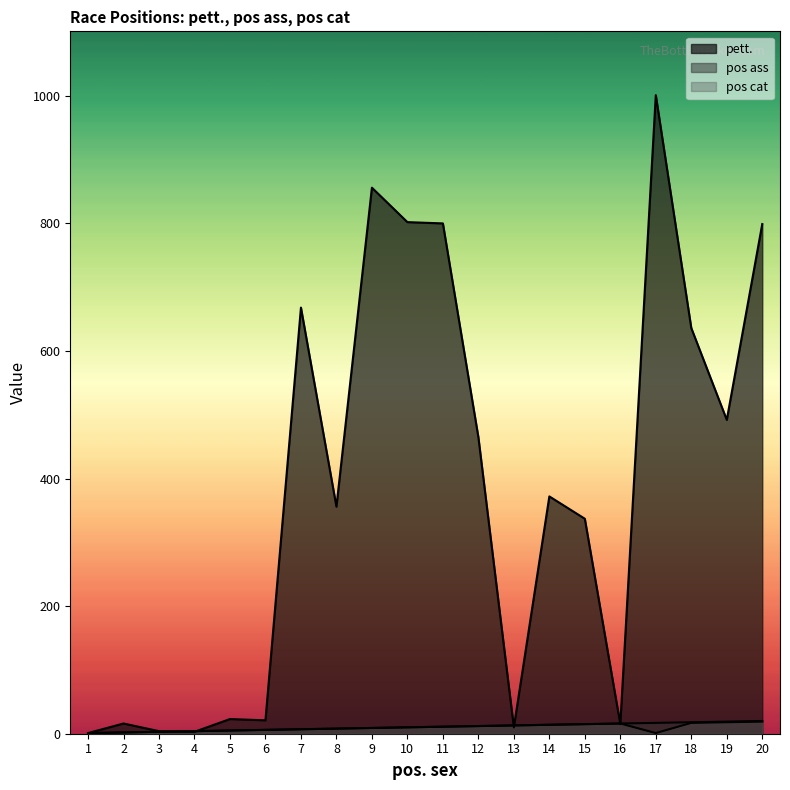

Reading left to right, what are all the values shown in this chart?

pett.: 1=1	2=16	3=4	4=3	5=23	6=21	7=668	8=356	9=856	10=802	11=800	12=465	13=10	14=372	15=337	16=15	17=1001	18=636	19=492	20=799
pos ass: 1=1	2=2	3=3	4=4	5=5	6=6	7=7	8=8	9=9	10=10	11=11	12=12	13=13	14=14	15=15	16=16	17=17	18=18	19=19	20=20
pos cat: 1=1	2=2	3=3	4=4	5=5	6=6	7=7	8=8	9=9	10=10	11=11	12=12	13=13	14=14	15=15	16=16	17=1	18=17	19=18	20=19